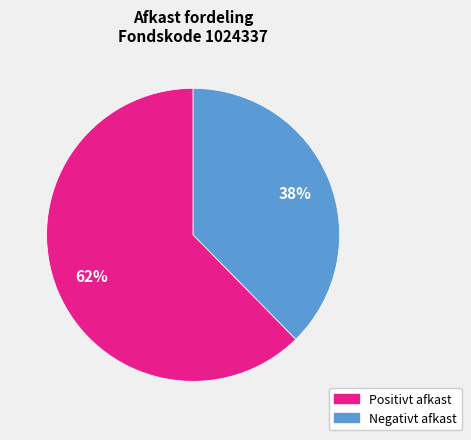

Does any single category account for the majority?

Yes